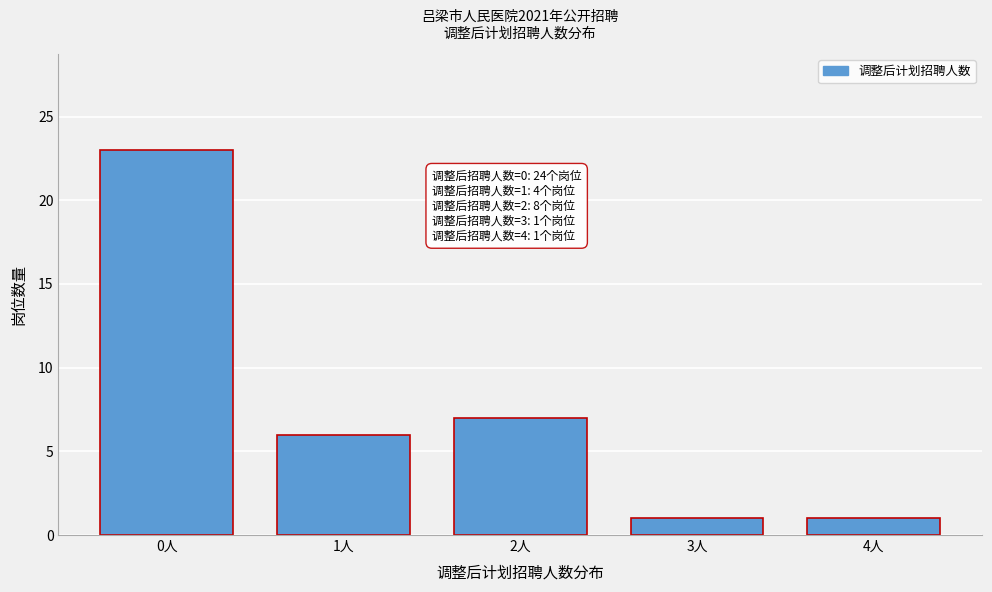

Reading left to right, extract all data points from this chart.

0人=23	1人=6	2人=7	3人=1	4人=1